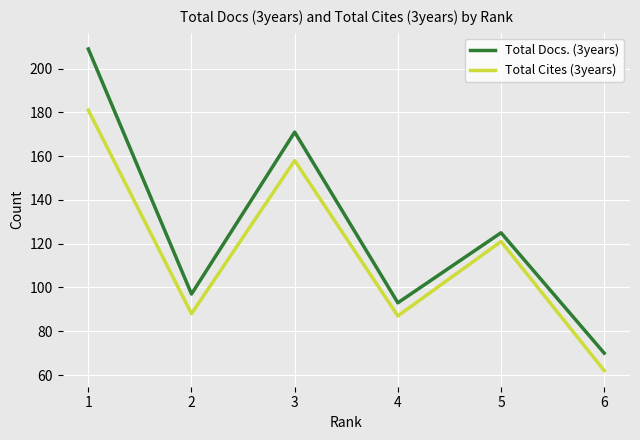

The value of Total Cites (3years) at 2 is 138. True or false?

False